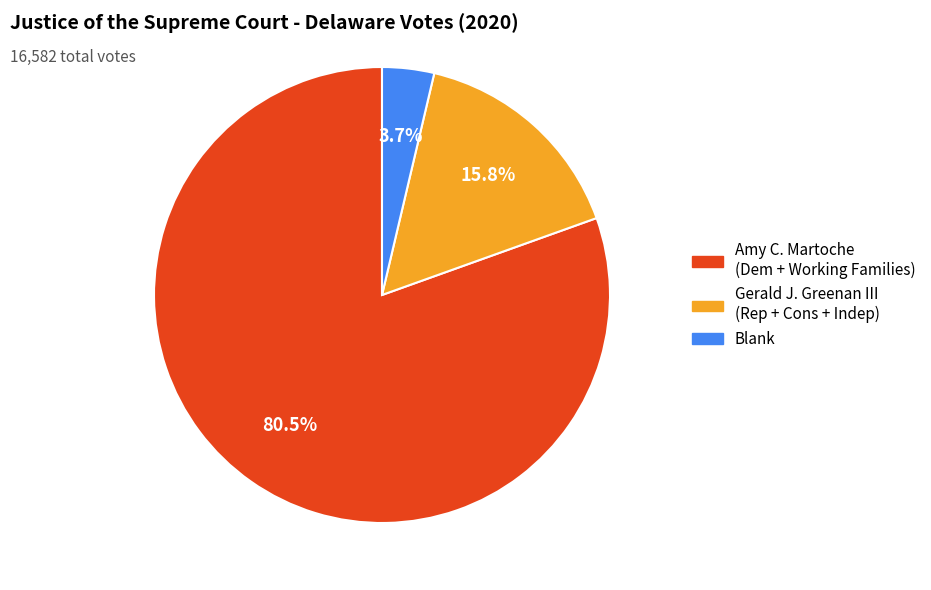

How many segments does this pie chart have?

3